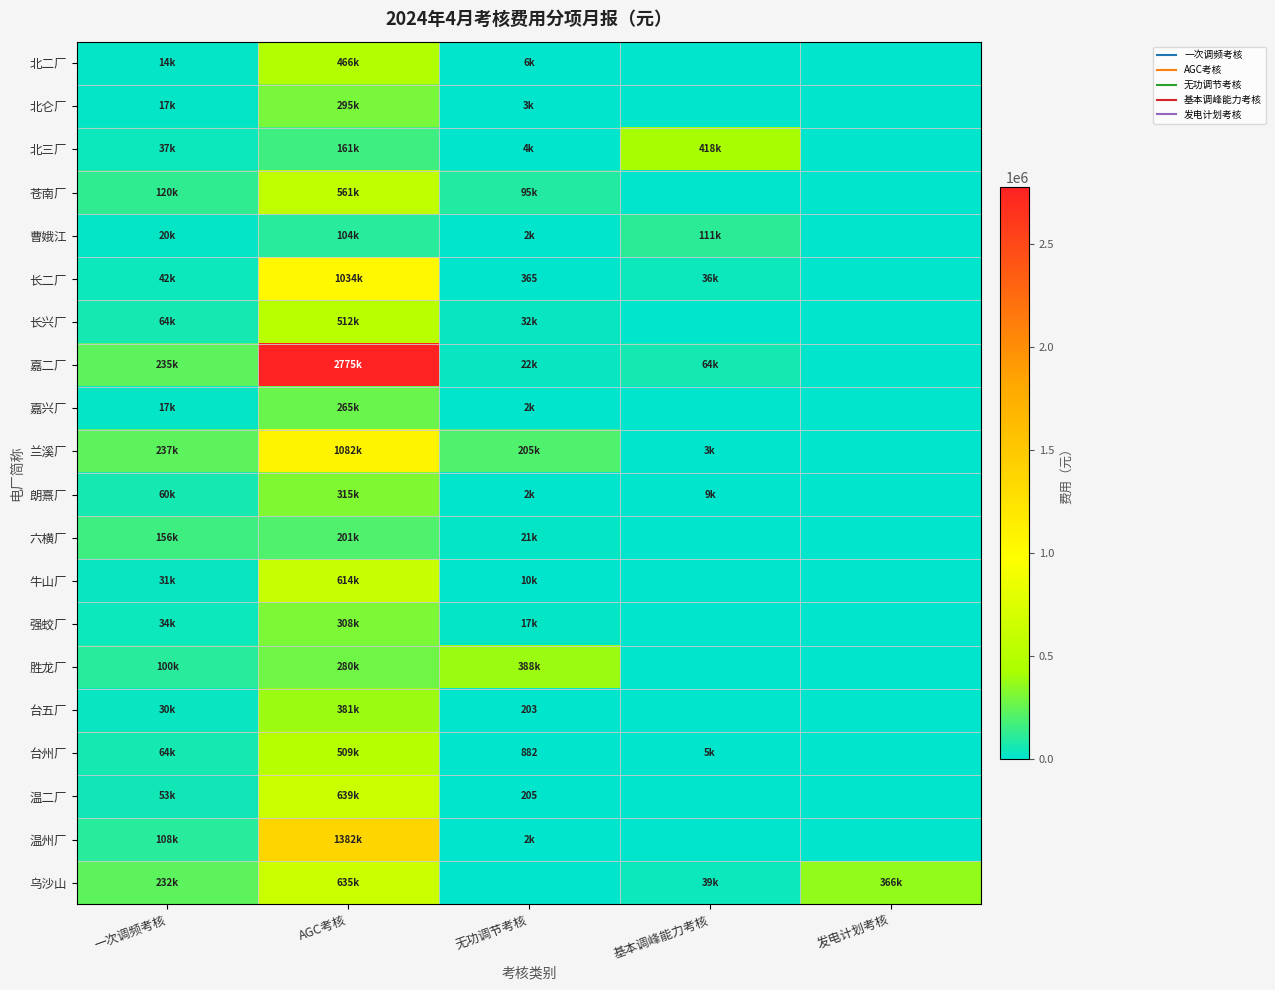

Is it true that 曹娥江 equals -50662.3 at 发电计划考核?

False